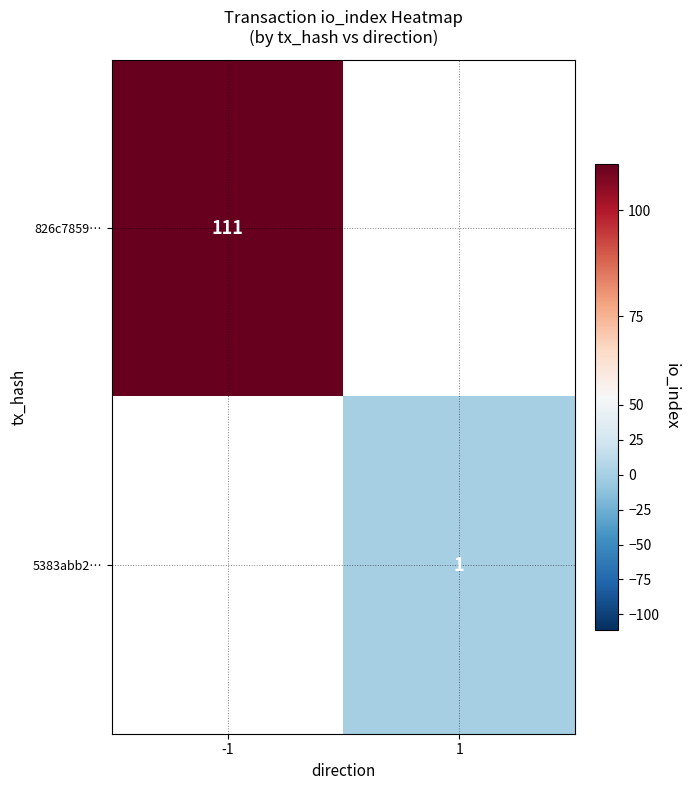

The 5383abb2… series shows 1 at 1. True or false?

True